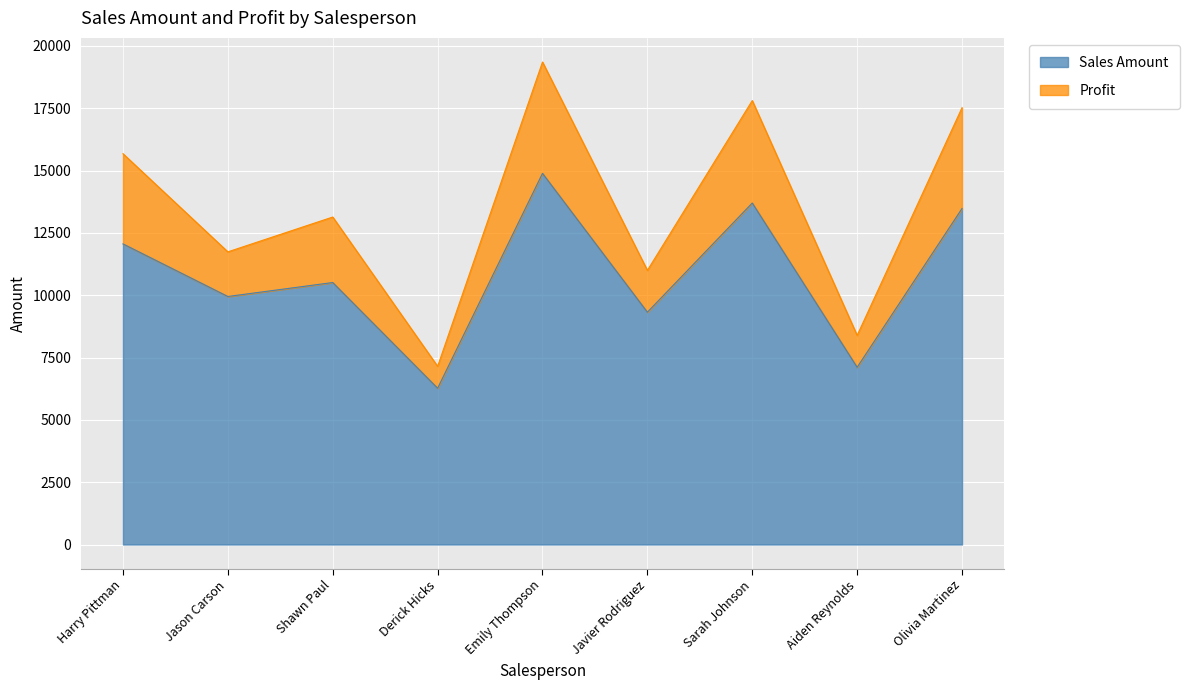

True or false: Profit and Sales Amount cross at least once.

False